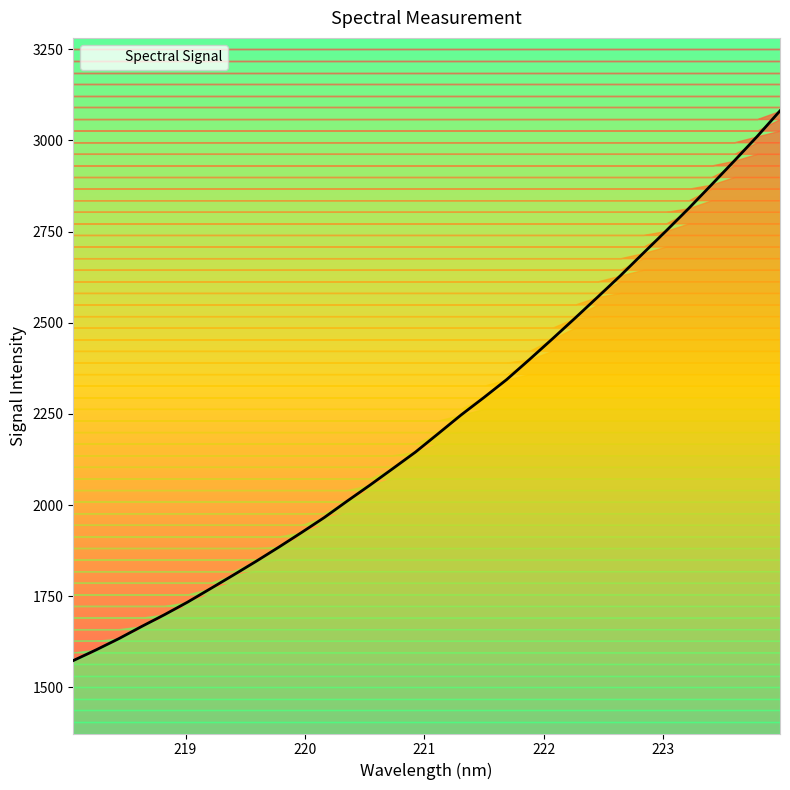

Rank the categories by value from highest to lowest.

223.9802, 223.7895, 223.5987, 223.408, 223.2172, 223.0264, 222.8355, 222.6447, 222.4538, 222.263, 222.0721, 221.8812, 221.6902, 221.4993, 221.3083, 221.1174, 220.9264, 220.7354, 220.5444, 220.3533, 220.1623, 219.9712, 219.7801, 219.589, 219.3979, 219.2067, 219.0156, 218.8244, 218.6332, 218.442, 218.2508, 218.0596